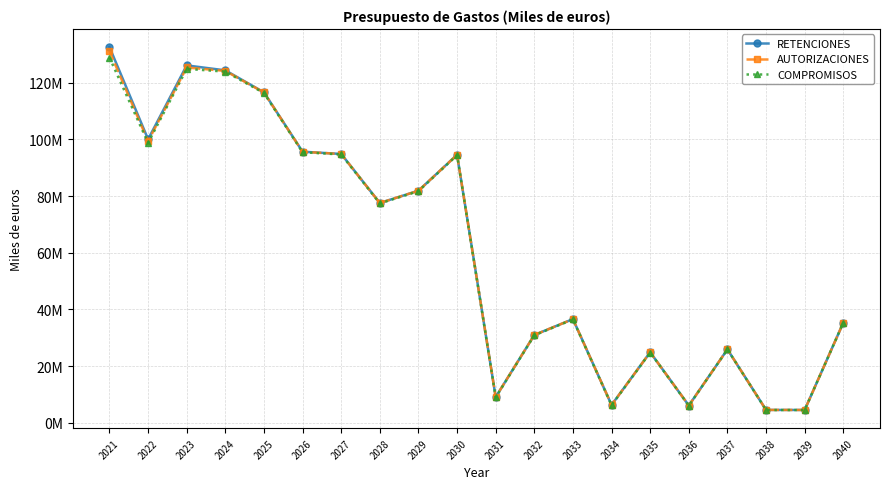

Which series changed the most between 2021 and 2040?

RETENCIONES